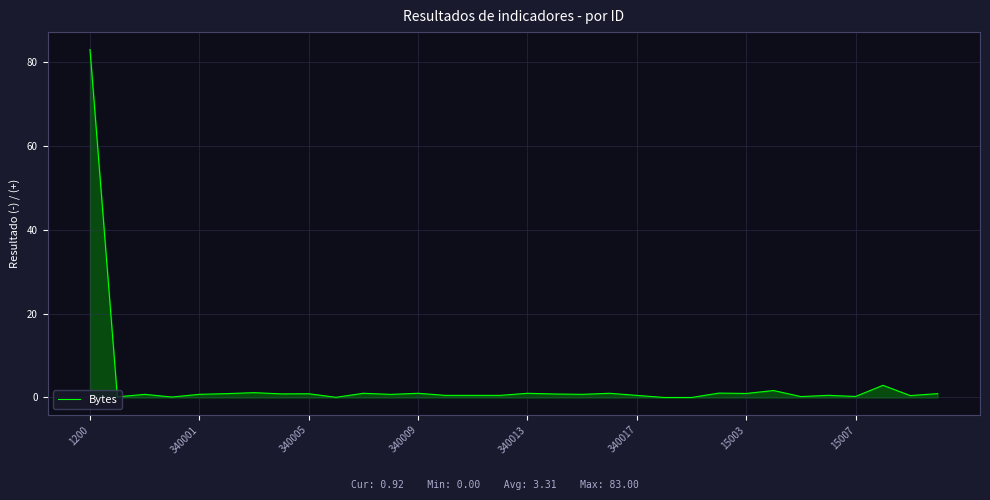

How many lines are shown in the chart?

1